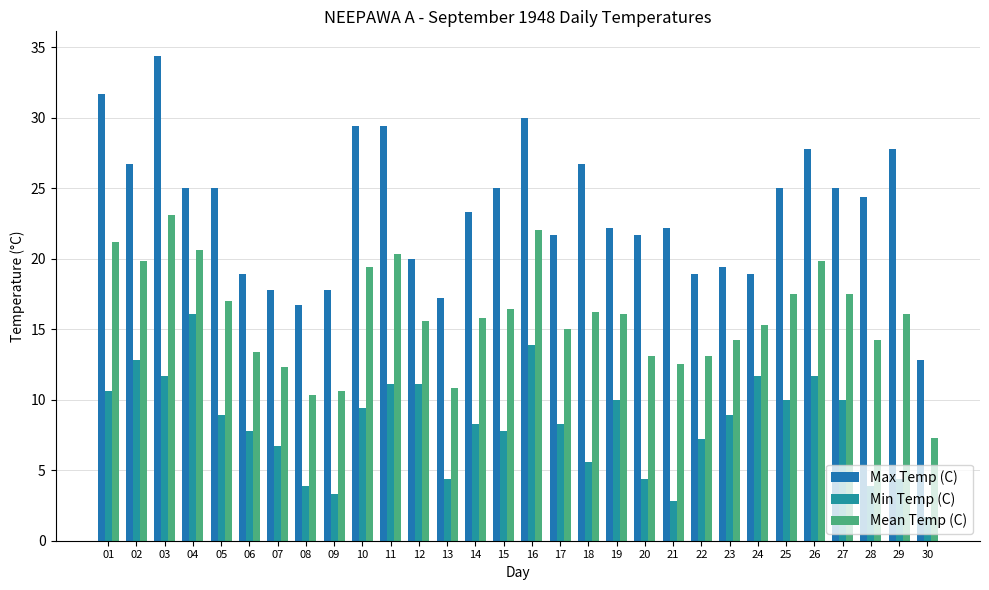

What is the difference between the second highest and second lowest values in the Mean Temp (C) series?

11.7